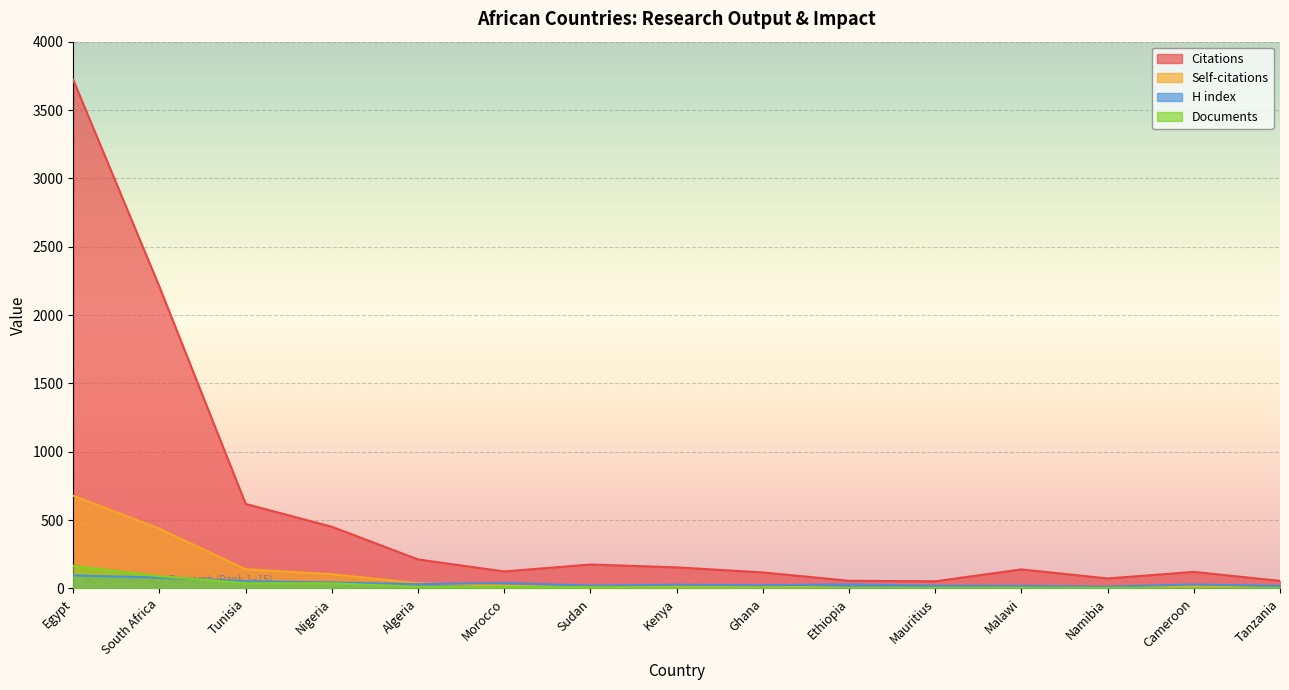

List the labels in order of Documents value, smallest first.

Cameroon, Tanzania, Ethiopia, Mauritius, Malawi, Namibia, Kenya, Ghana, Sudan, Morocco, Algeria, Nigeria, Tunisia, South Africa, Egypt